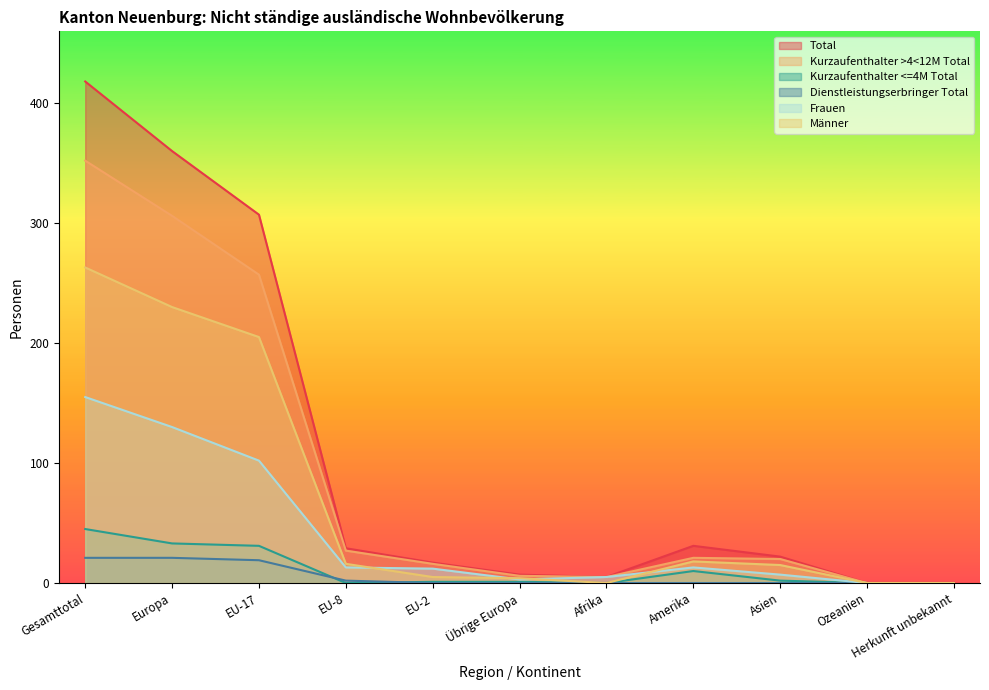

Reading right to left, extract all data points from this chart.

Total: Herkunft unbekannt=0	Ozeanien=0	Asien=22	Amerika=31	Afrika=5	Übrige Europa=7	EU-2=17	EU-8=29	EU-17=307	Europa=360	Gesamttotal=418
Kurzaufenthalter >4<12M Total: Herkunft unbekannt=0	Ozeanien=0	Asien=20	Amerika=21	Afrika=5	Übrige Europa=6	EU-2=16	EU-8=27	EU-17=257	Europa=306	Gesamttotal=352
Kurzaufenthalter <=4M Total: Herkunft unbekannt=0	Ozeanien=0	Asien=2	Amerika=10	Afrika=0	Übrige Europa=1	EU-2=1	EU-8=0	EU-17=31	Europa=33	Gesamttotal=45
Dienstleistungserbringer Total: Herkunft unbekannt=0	Ozeanien=0	Asien=0	Amerika=0	Afrika=0	Übrige Europa=0	EU-2=0	EU-8=2	EU-17=19	Europa=21	Gesamttotal=21
Frauen: Herkunft unbekannt=0	Ozeanien=0	Asien=7	Amerika=13	Afrika=5	Übrige Europa=3	EU-2=12	EU-8=13	EU-17=102	Europa=130	Gesamttotal=155
Männer: Herkunft unbekannt=0	Ozeanien=0	Asien=15	Amerika=18	Afrika=0	Übrige Europa=4	EU-2=5	EU-8=16	EU-17=205	Europa=230	Gesamttotal=263